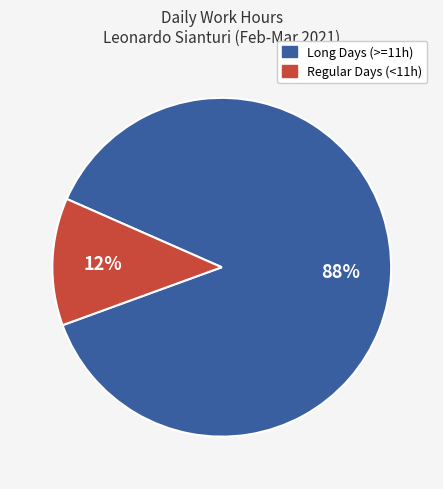

True or false: Regular Days (<11h) accounts for 26% of the total.

False